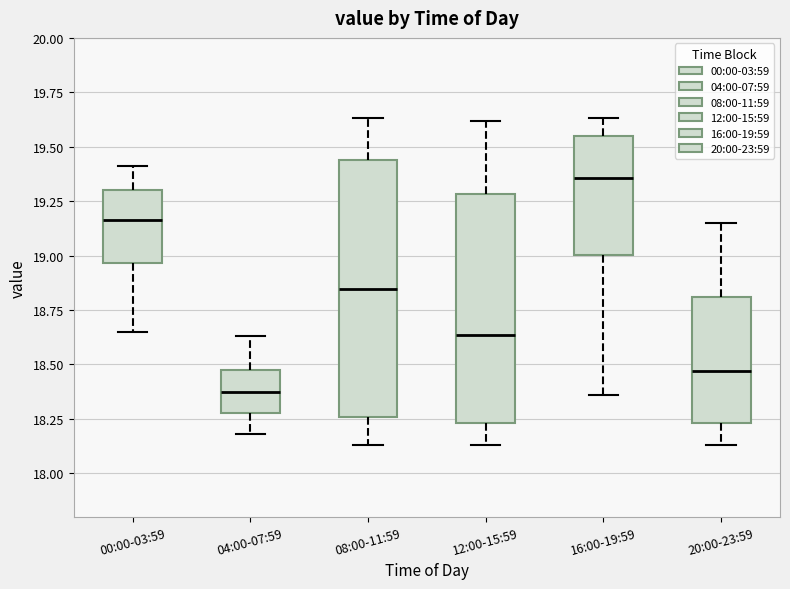

Reading left to right, transcribe this box plot: for each box, give where its median line is, the range the box spans, and where its two whiskers end, as read against the y-axis. The values are not printed on the chart, so give them approximately, as read against the axis.

00:00-03:59: median 19.15, box 18.95 to 19.30, whiskers 18.65 to 19.40
04:00-07:59: median 18.40, box 18.30 to 18.45, whiskers 18.20 to 18.65
08:00-11:59: median 18.85, box 18.25 to 19.45, whiskers 18.15 to 19.65
12:00-15:59: median 18.65, box 18.25 to 19.30, whiskers 18.15 to 19.60
16:00-19:59: median 19.35, box 19.00 to 19.55, whiskers 18.35 to 19.65
20:00-23:59: median 18.45, box 18.25 to 18.80, whiskers 18.15 to 19.15